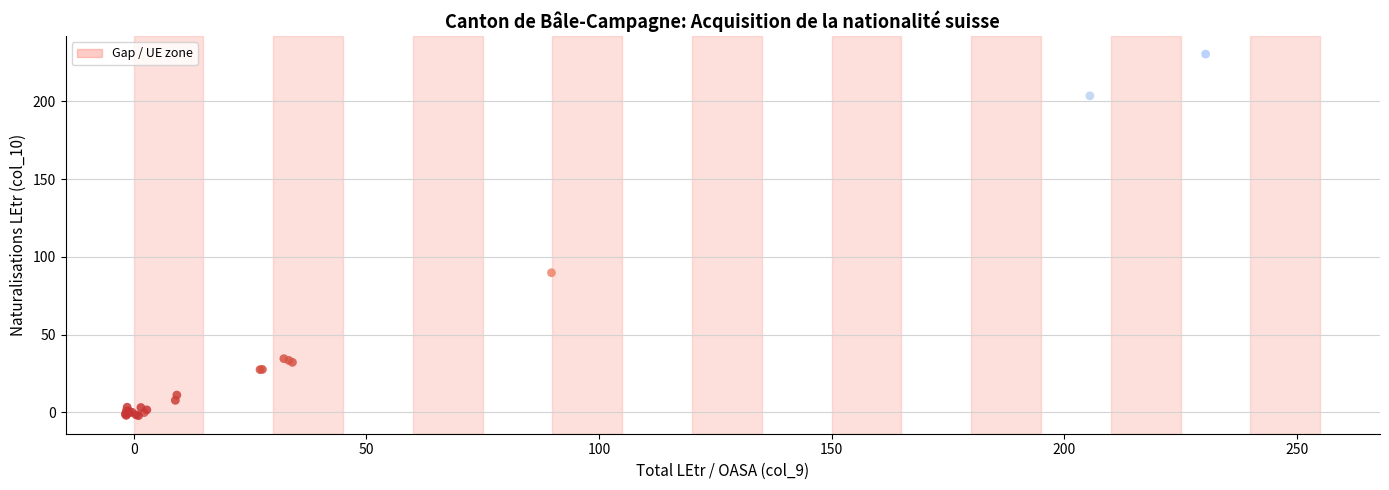

What Y value in the scatter plot is closest to 114?

89.7